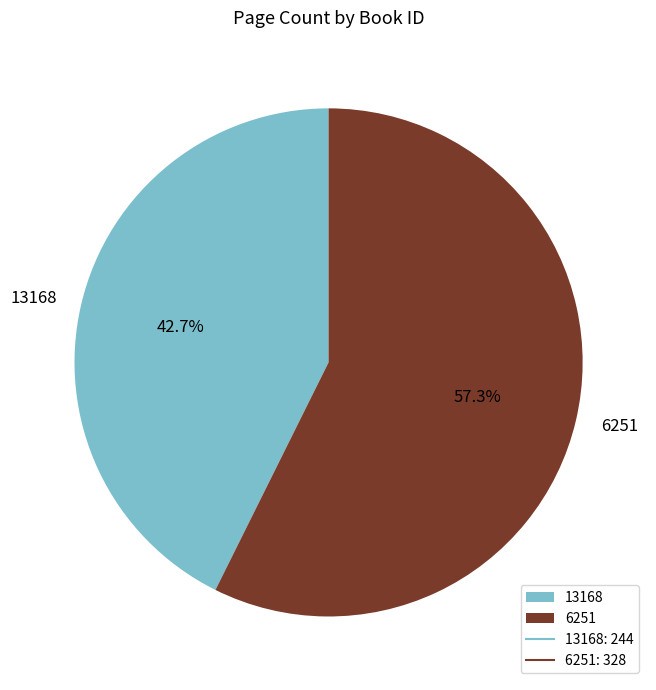

Is it true that 13168 is 35% of the pie?

False